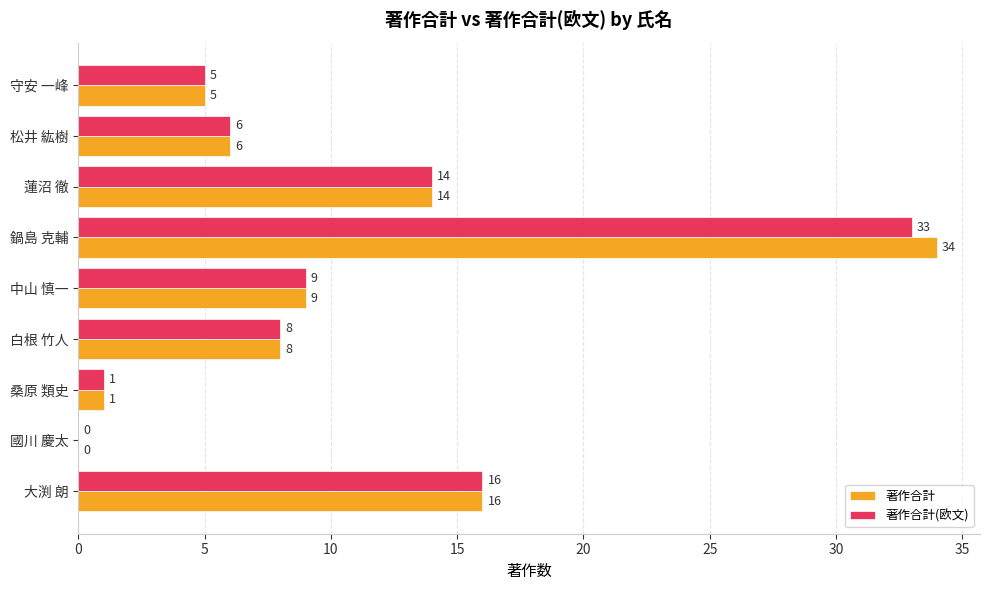

At which category is the sum across all series the highest?

鍋島 克輔